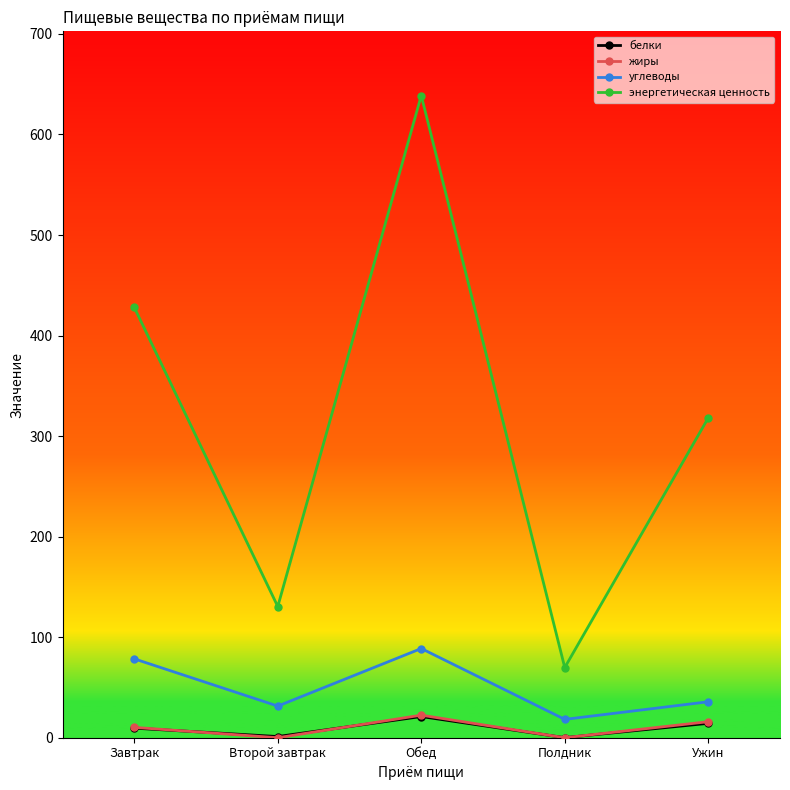

How many data points in энергетическая ценность are less than 318?

2